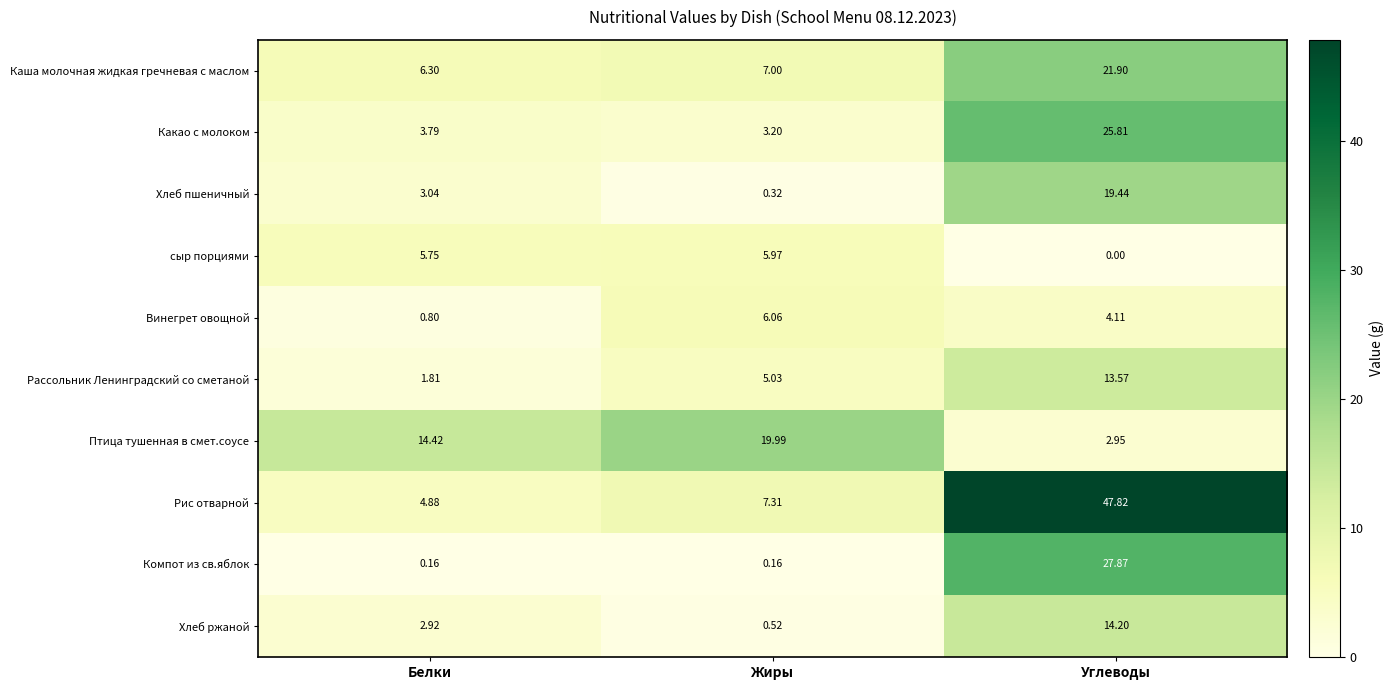

Which series has the largest total across all categories?

Рис отварной